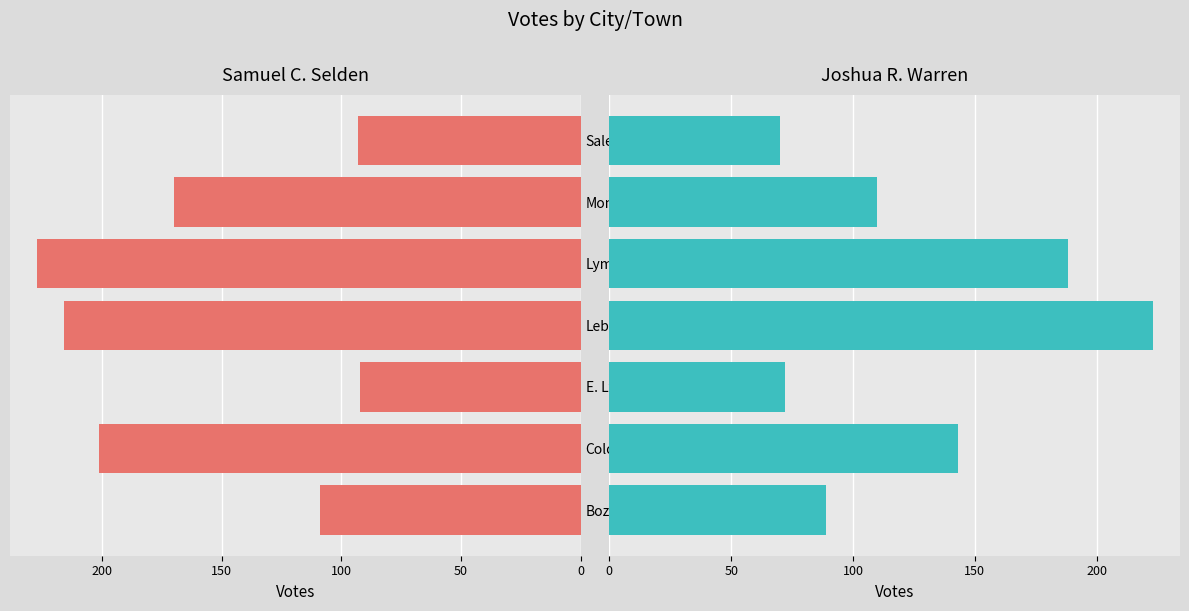

Is the value of Joshua R. Warren at Montville greater than the value of Samuel C. Selden at Colchester?

No